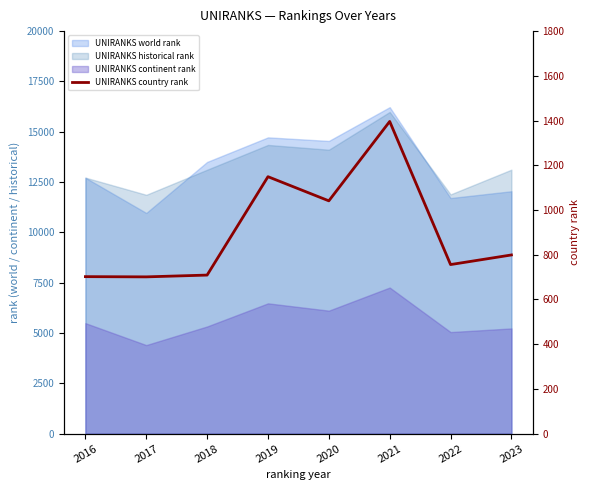

Does the chart display data point markers on the line(s)?

No